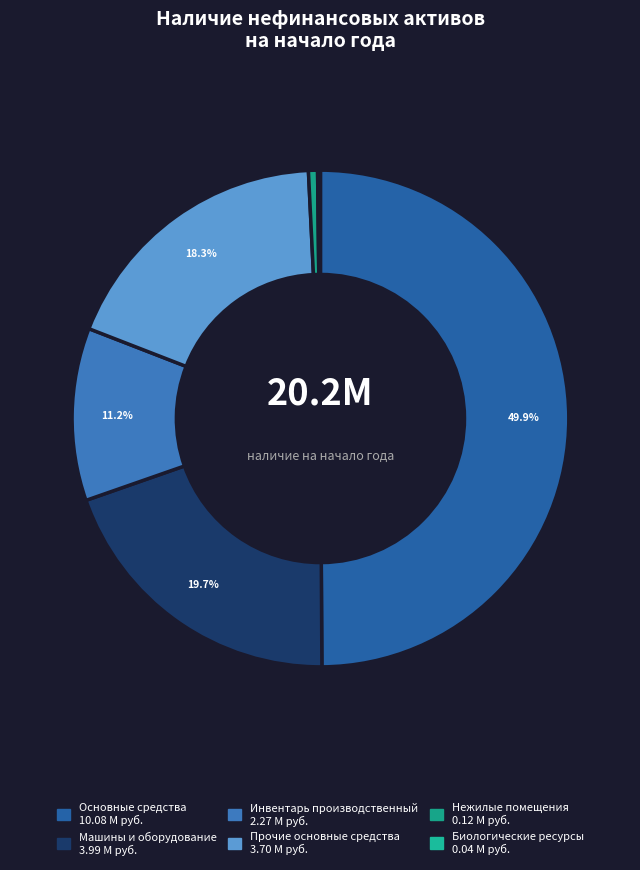

Do Биологические ресурсы and Инвентарь производственный together represent more than half of the pie?

No